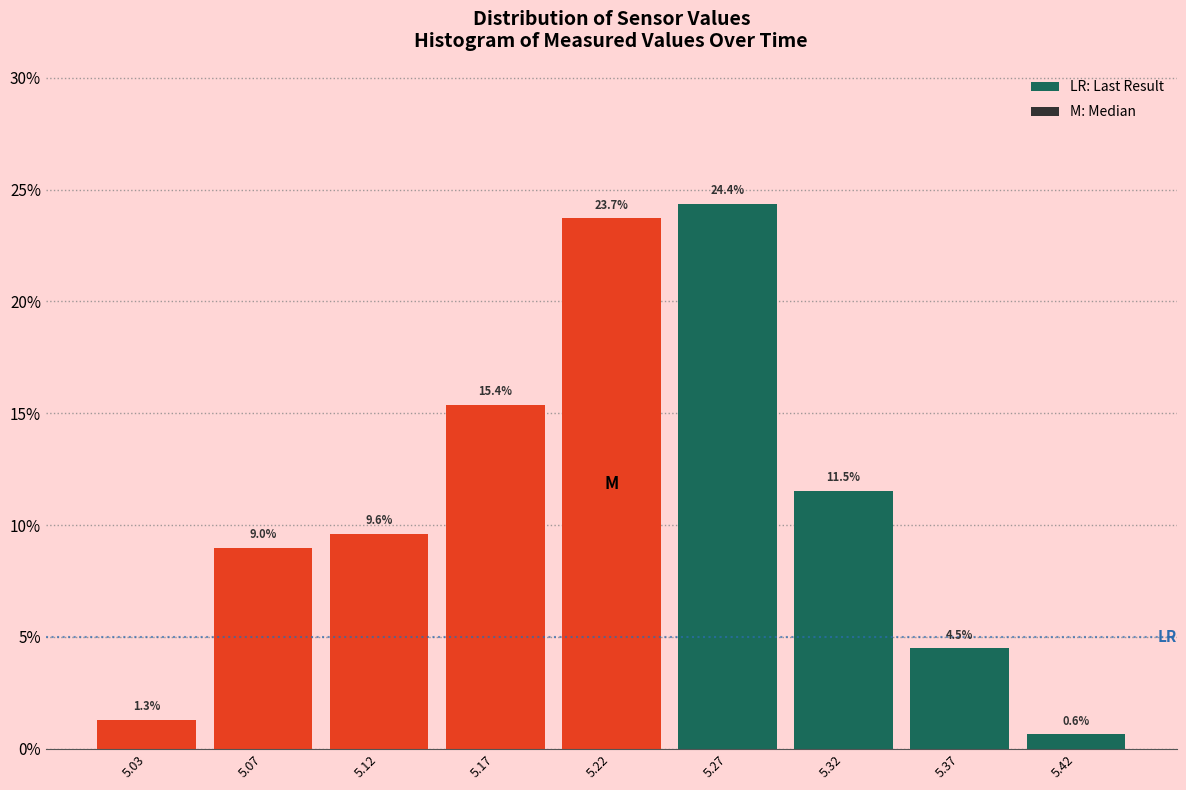

Reading left to right, transcribe all the data shown in this chart.

5.03=1.3	5.07=9.0	5.12=9.6	5.17=15.4	5.22=23.7	5.27=24.4	5.32=11.5	5.37=4.5	5.42=0.6